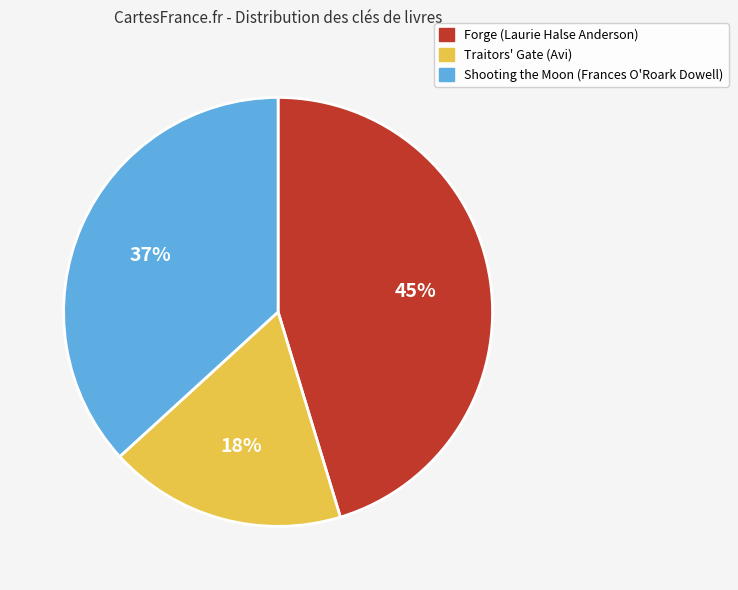

Count the number of slices in the pie.

3